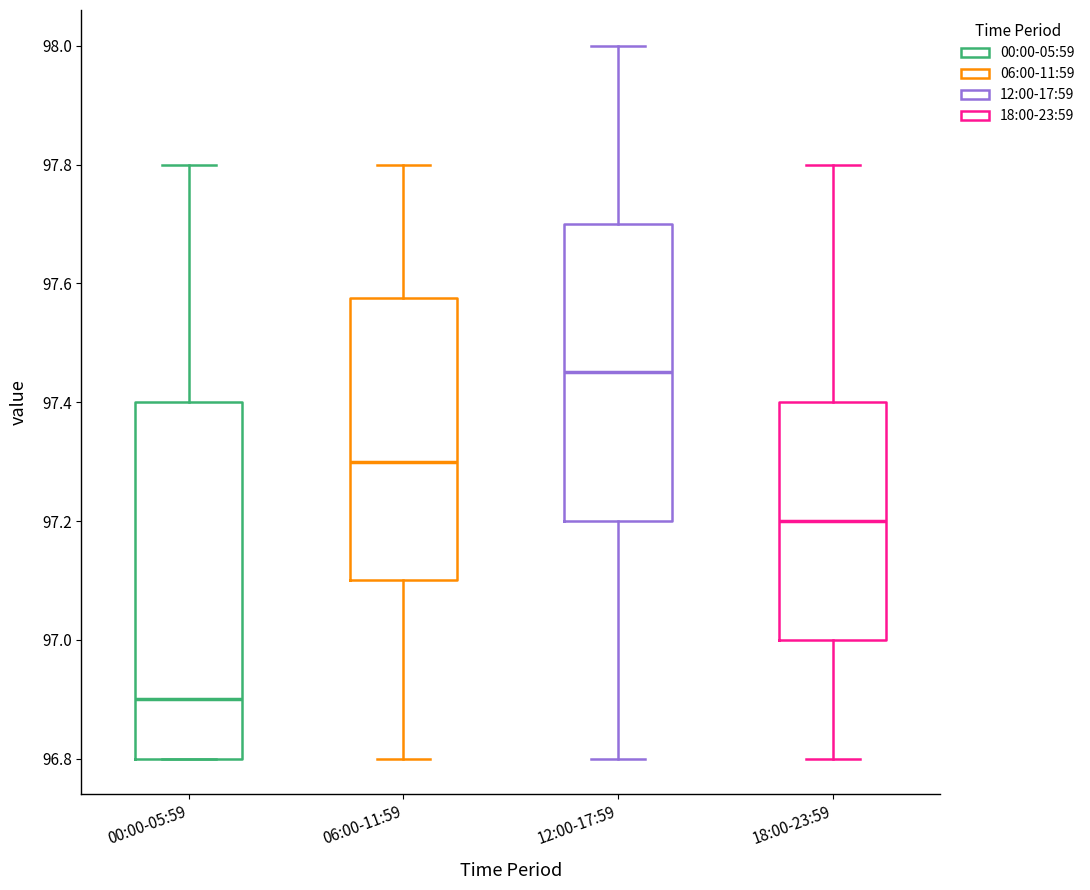

Which box has the highest median line?

12:00-17:59